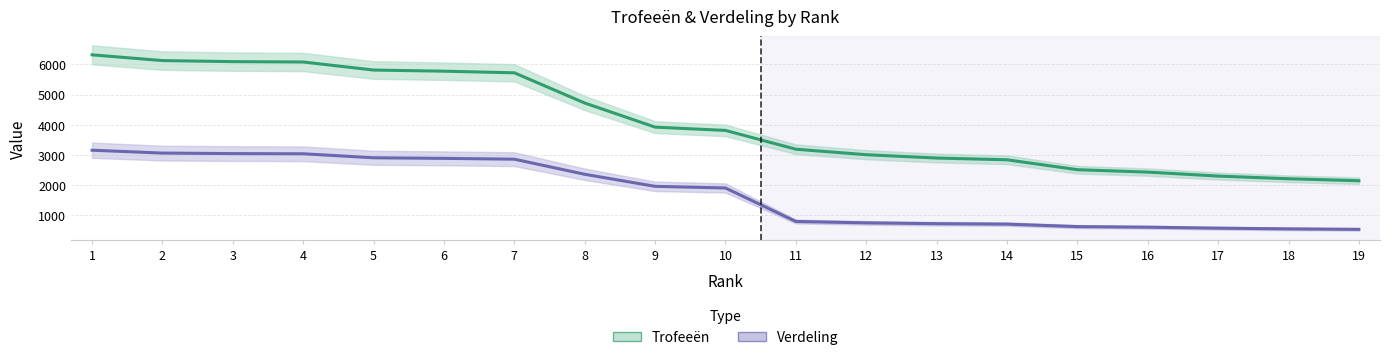

True or false: Trofeeën has more than 2 interior local peaks.

False